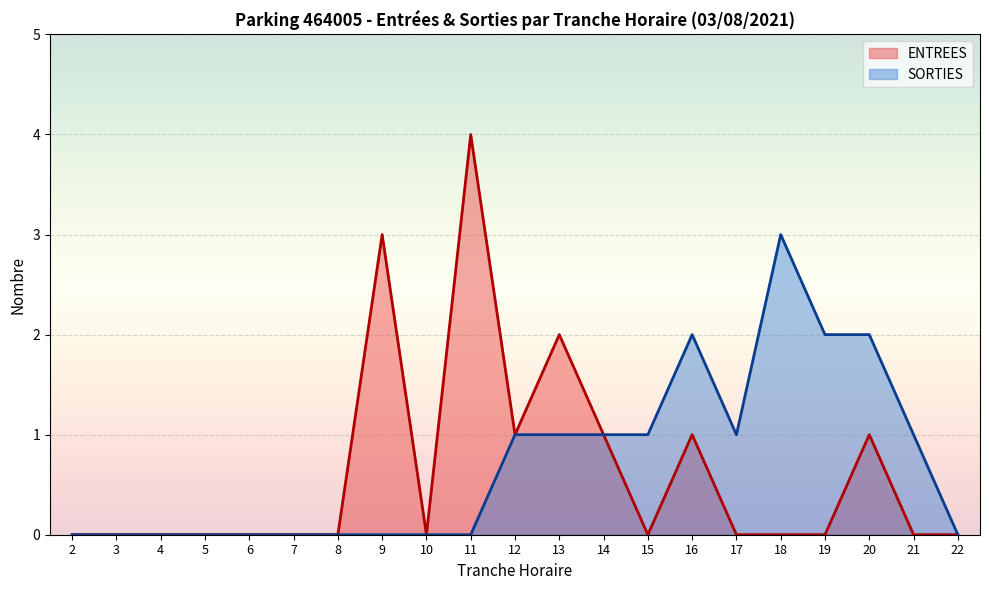

Count the number of data series in this chart.

2